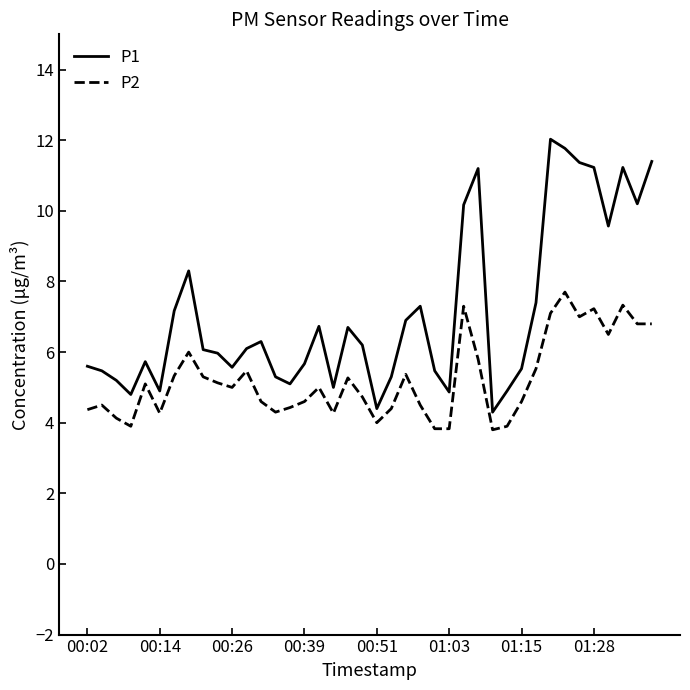

Rank the series by their average value, from highest to lowest.

P1, P2